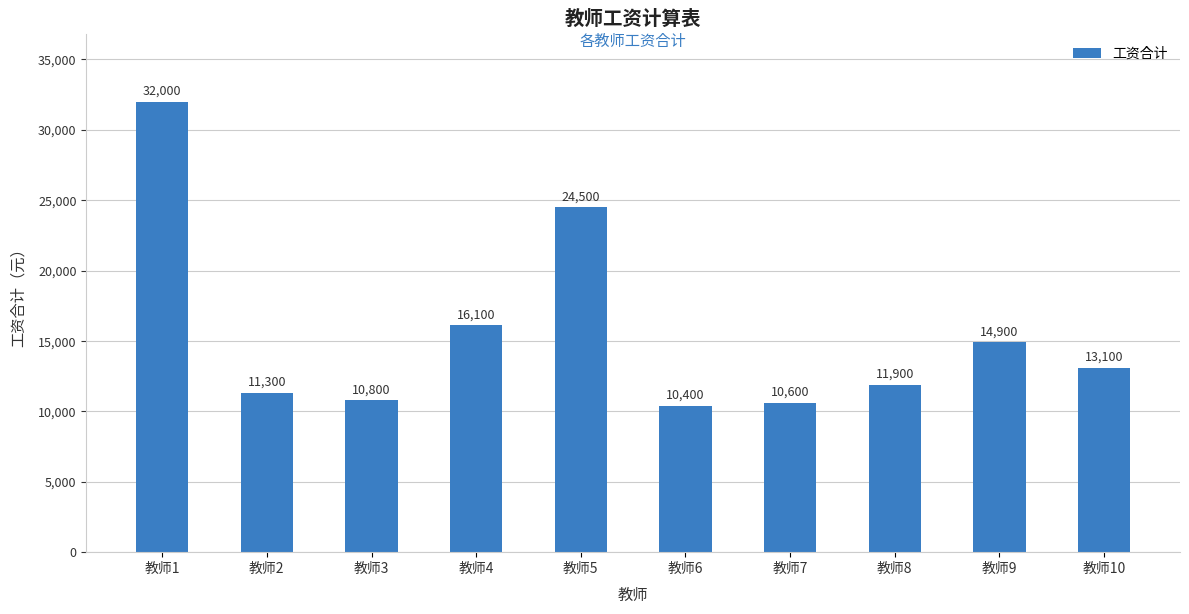

Which category has the highest value across all series?

教师1